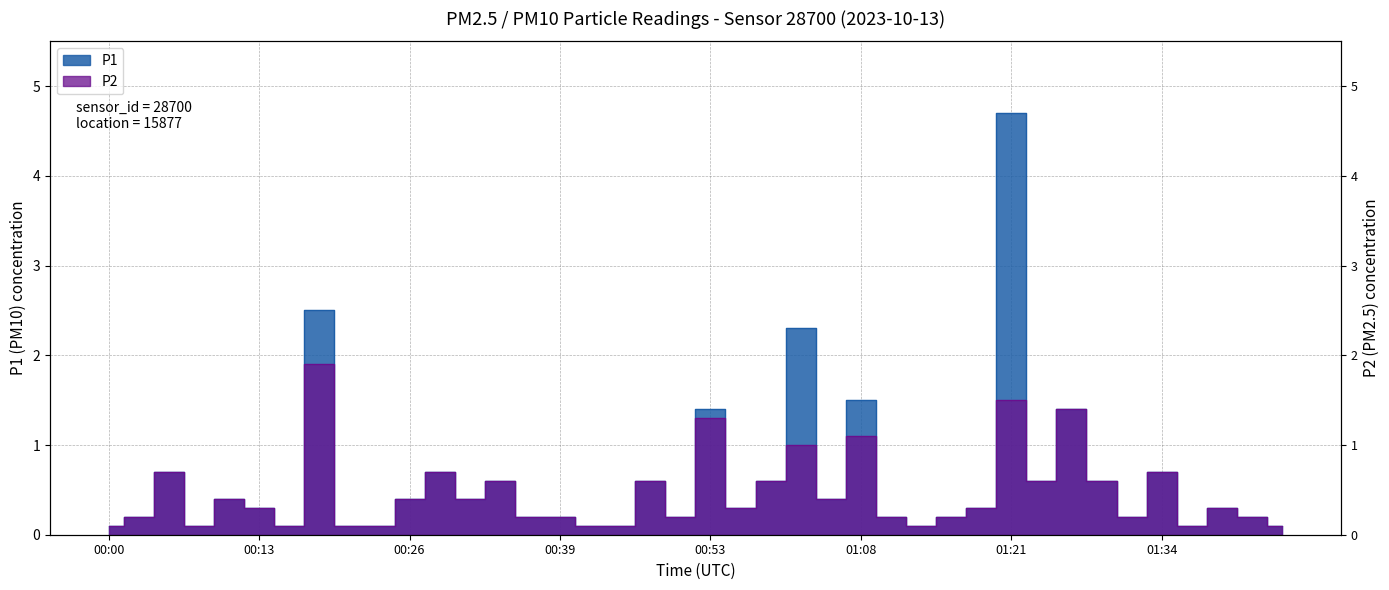

How many lines are shown in the chart?

2